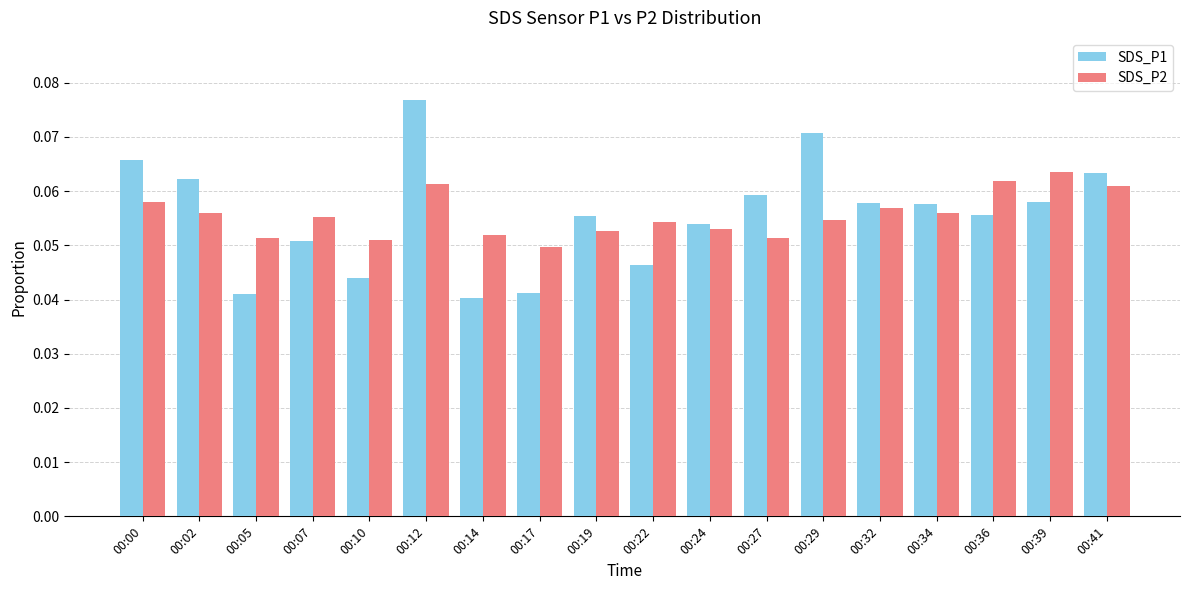

At how many categories does at least one series exceed 0?

18